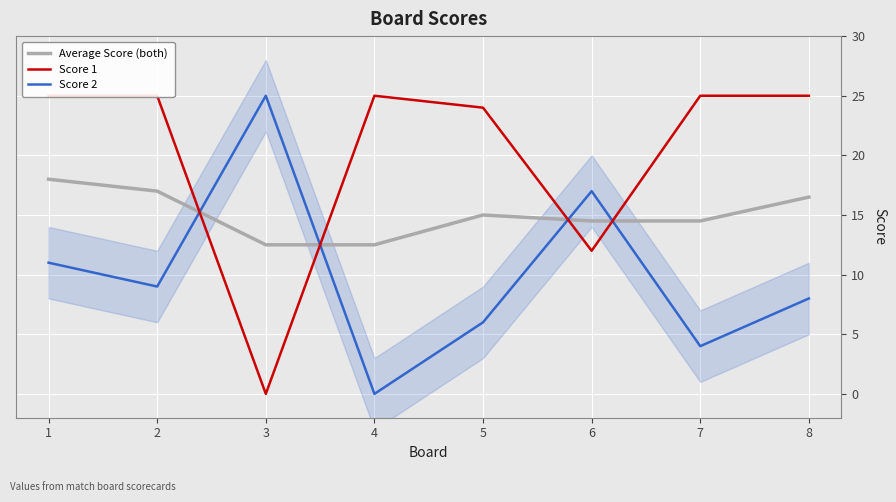

Rank the categories by Score 2 value from highest to lowest.

3, 6, 1, 2, 8, 5, 7, 4